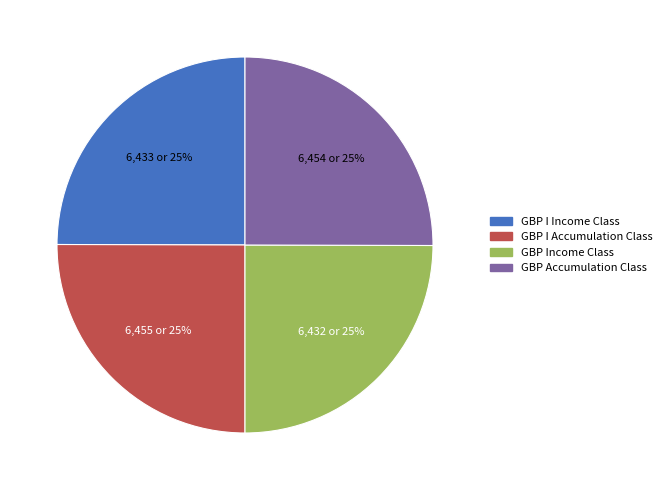

Is there a majority slice in this chart?

No